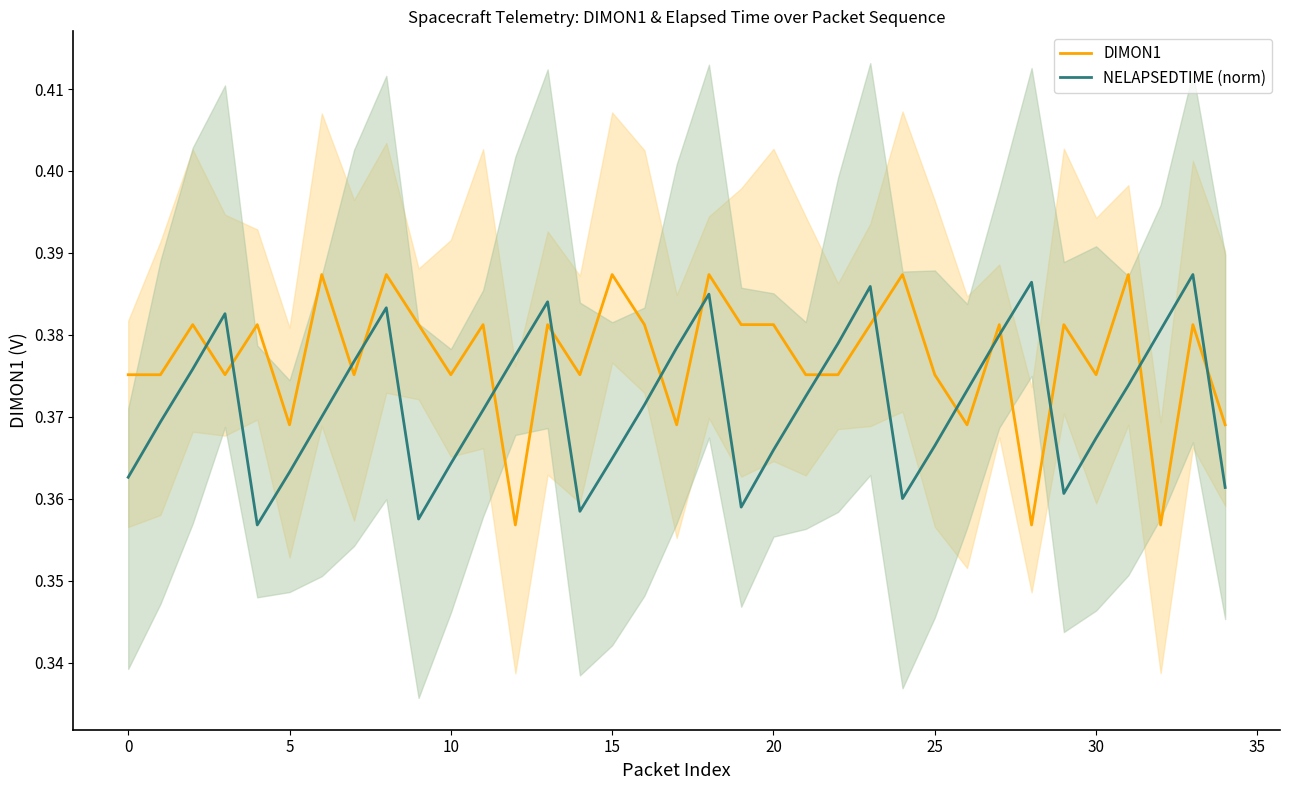

After their last crossing, which series has the higher values: DIMON1 or NELAPSEDTIME (norm)?

DIMON1